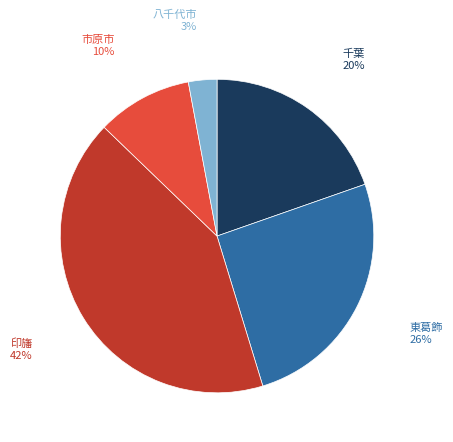

Is it true that 印旛 is 42% of the pie?

True